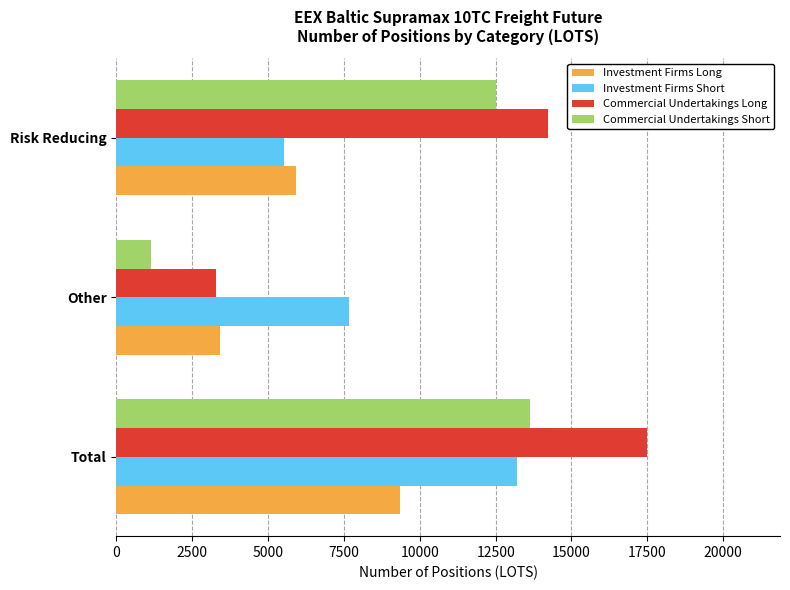

Which series has the largest total across all categories?

Commercial Undertakings Long